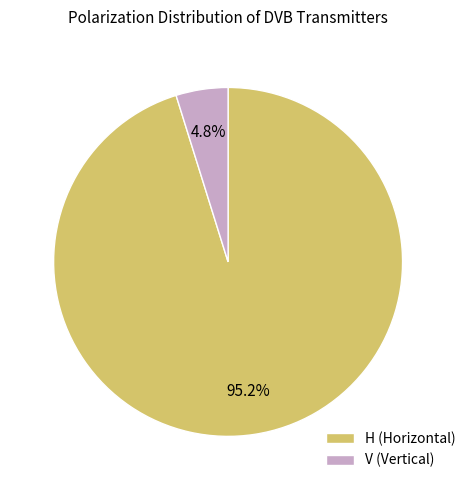

Approximately how many times larger is the value at H compared to V?

19.8